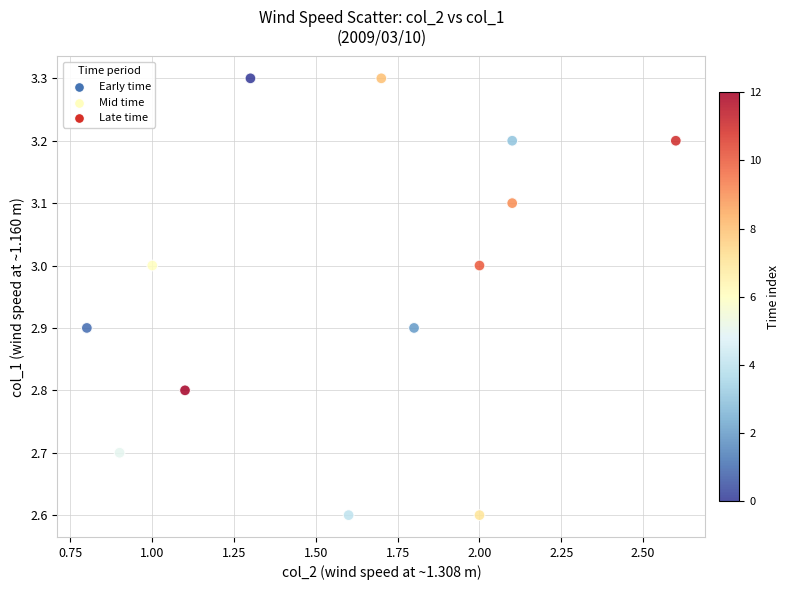

What is the range of Y values (max minus min)?

0.7